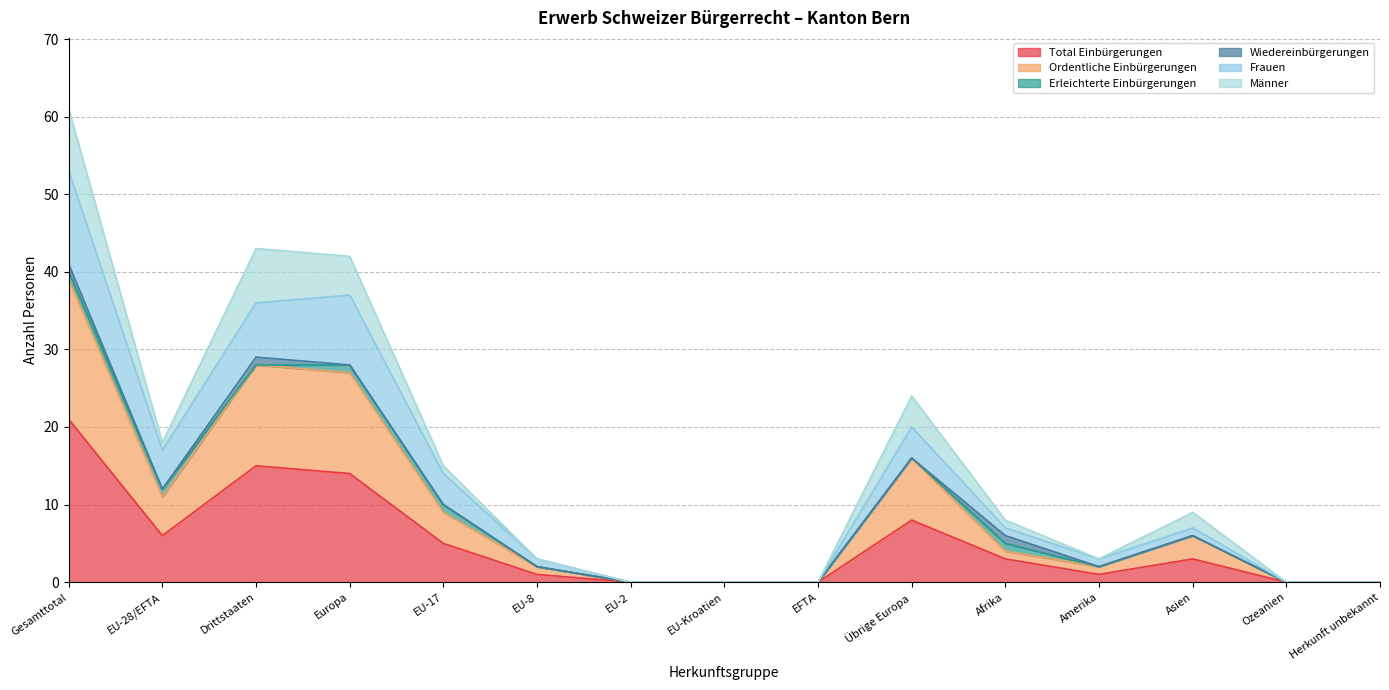

What is the difference between the maximum and minimum values in the Frauen series?

53